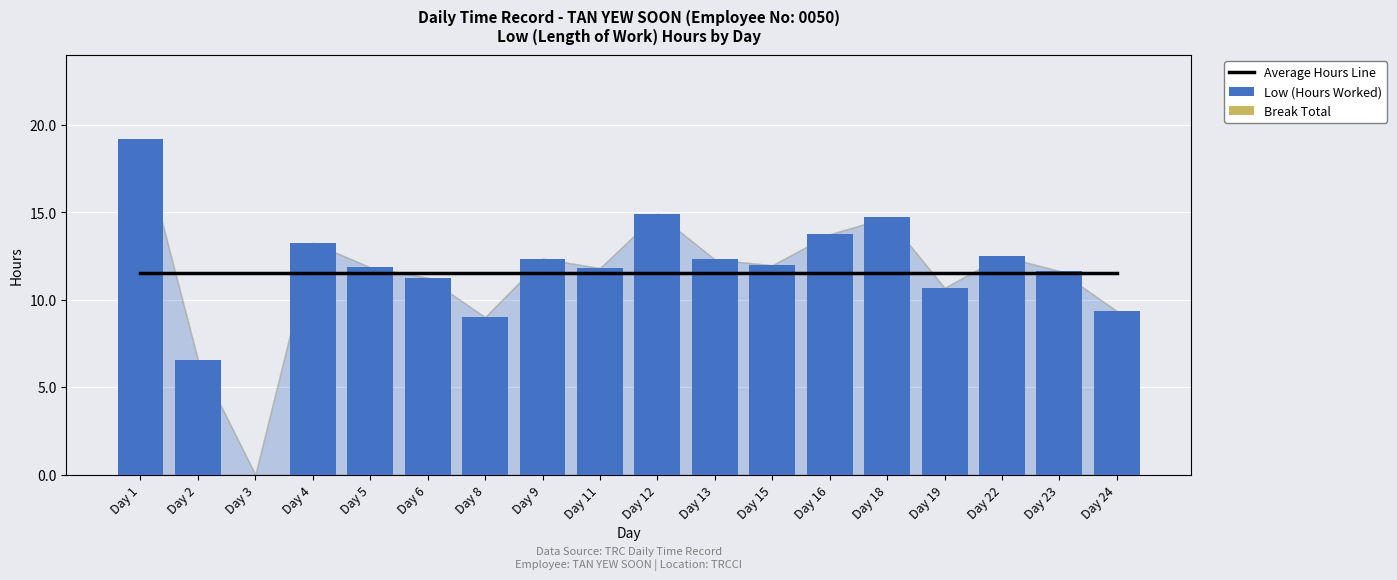

How many data points does each series have?

18